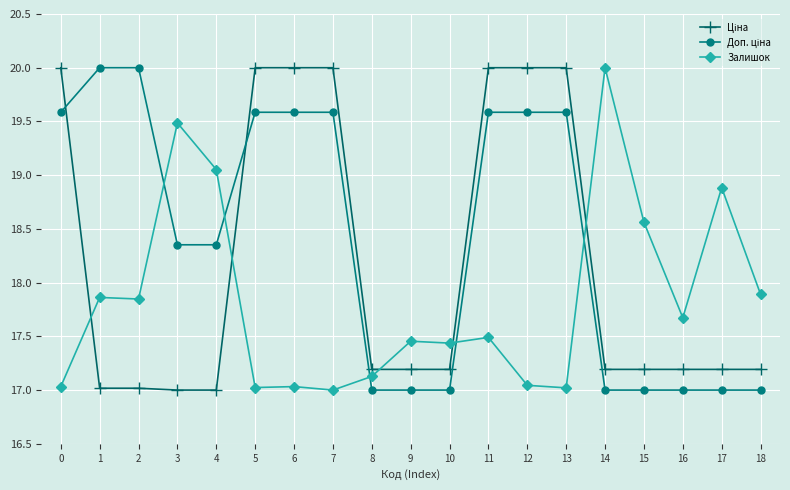

Does the chart have visible grid lines?

Yes